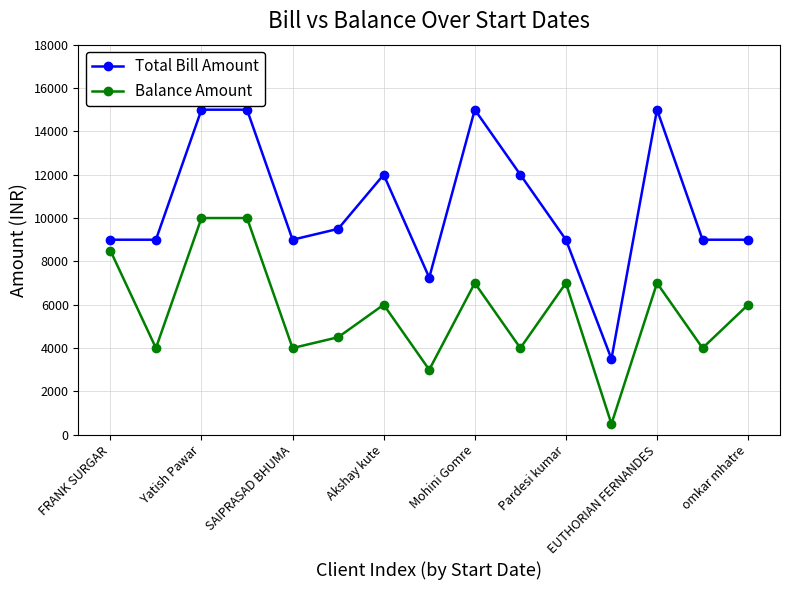

List the series in order of their overall mean, highest first.

Total Bill Amount, Balance Amount